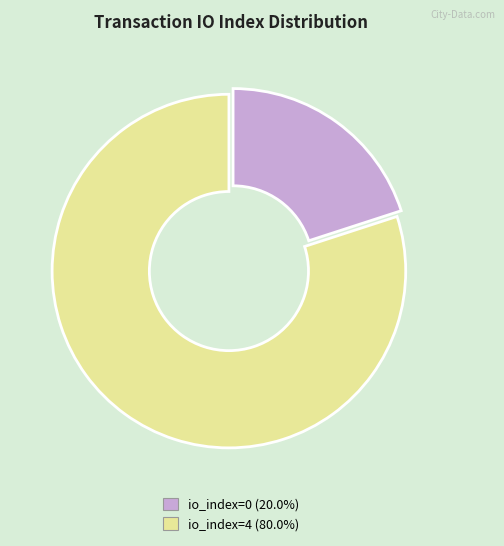

The io_index=4 slice represents 99% of the pie. True or false?

False